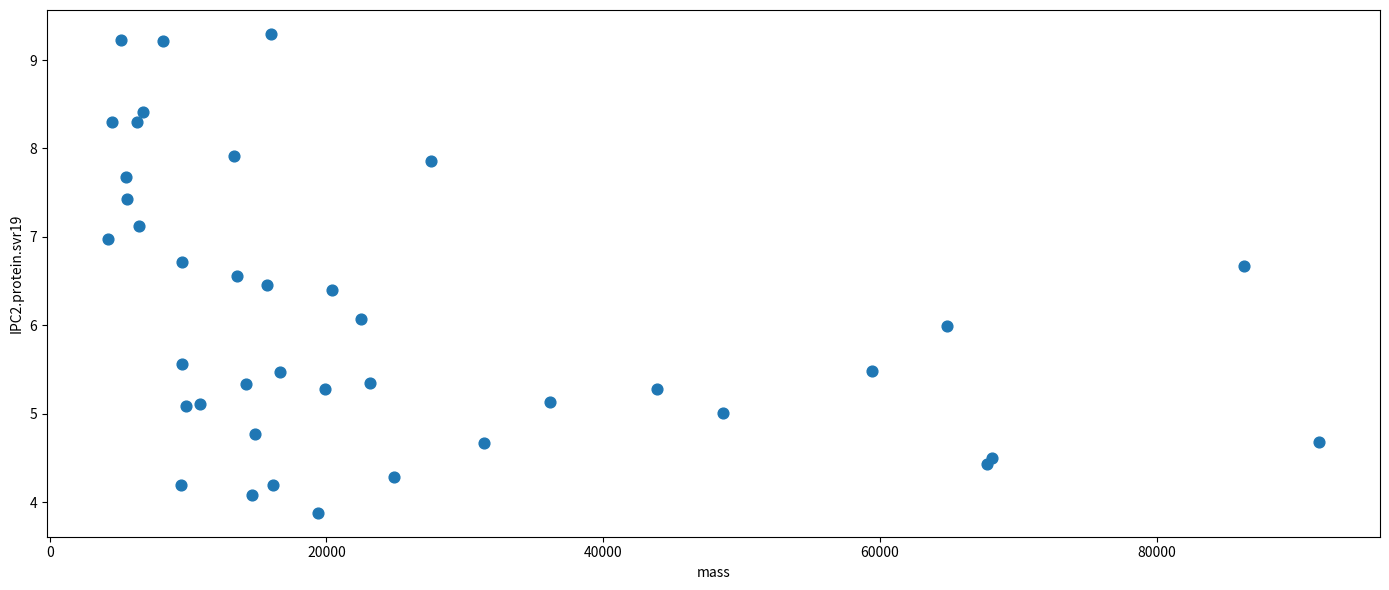

What is the range of X values (max minus min)?

87589.3